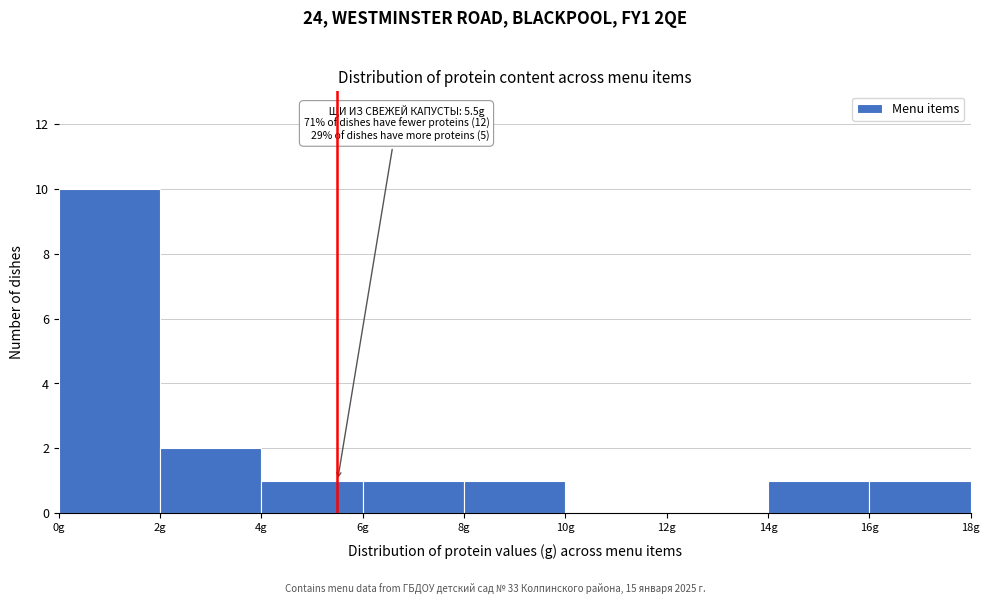

Which range on the x-axis has the tallest bar?

0 to 2